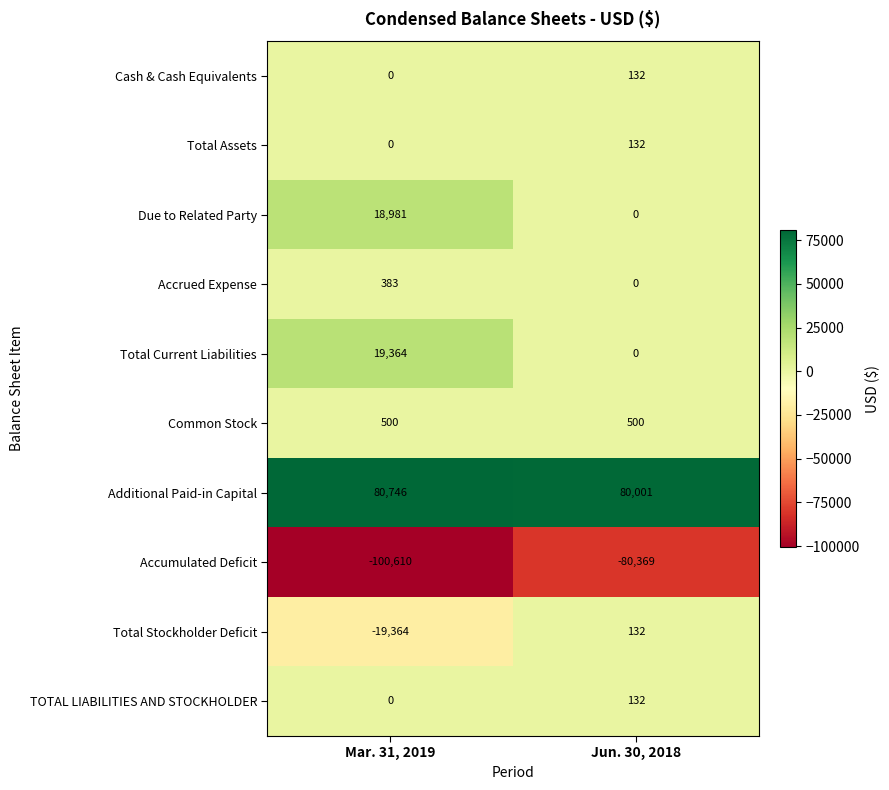

Is it true that Total Current Liabilities equals 0 at Jun. 30, 2018?

True